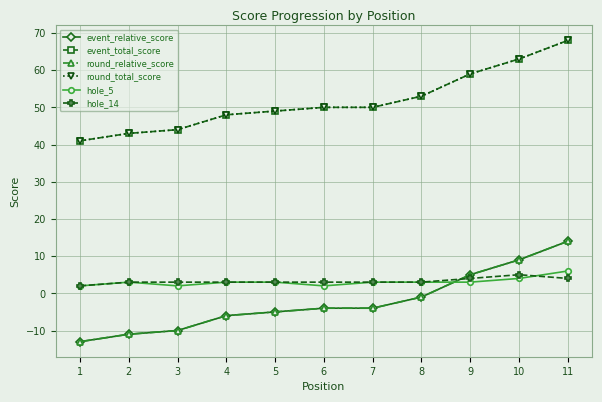

What is the value of the round_total_score point at the 6th from the left?

50